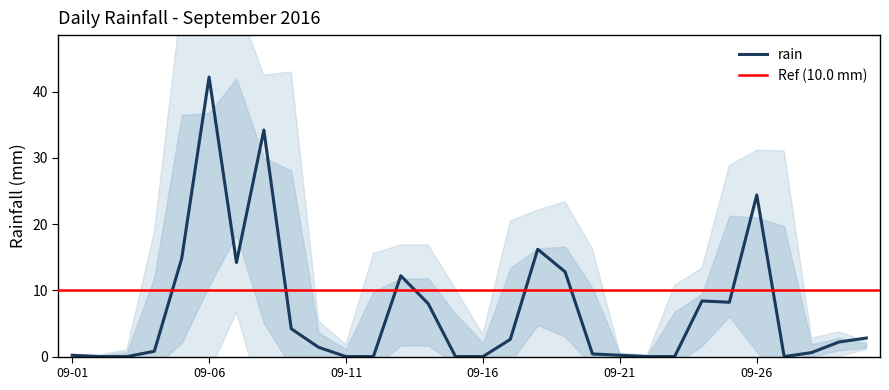

What is the ratio of the value at 2016-09-24 to the value at 2016-09-09?

2.0